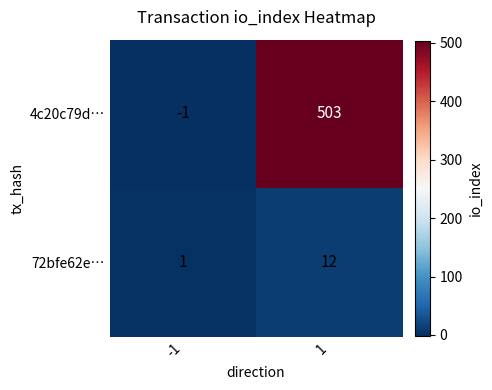

Rank the series at 1 from highest to lowest value.

4c20c79d…, 72bfe62e…